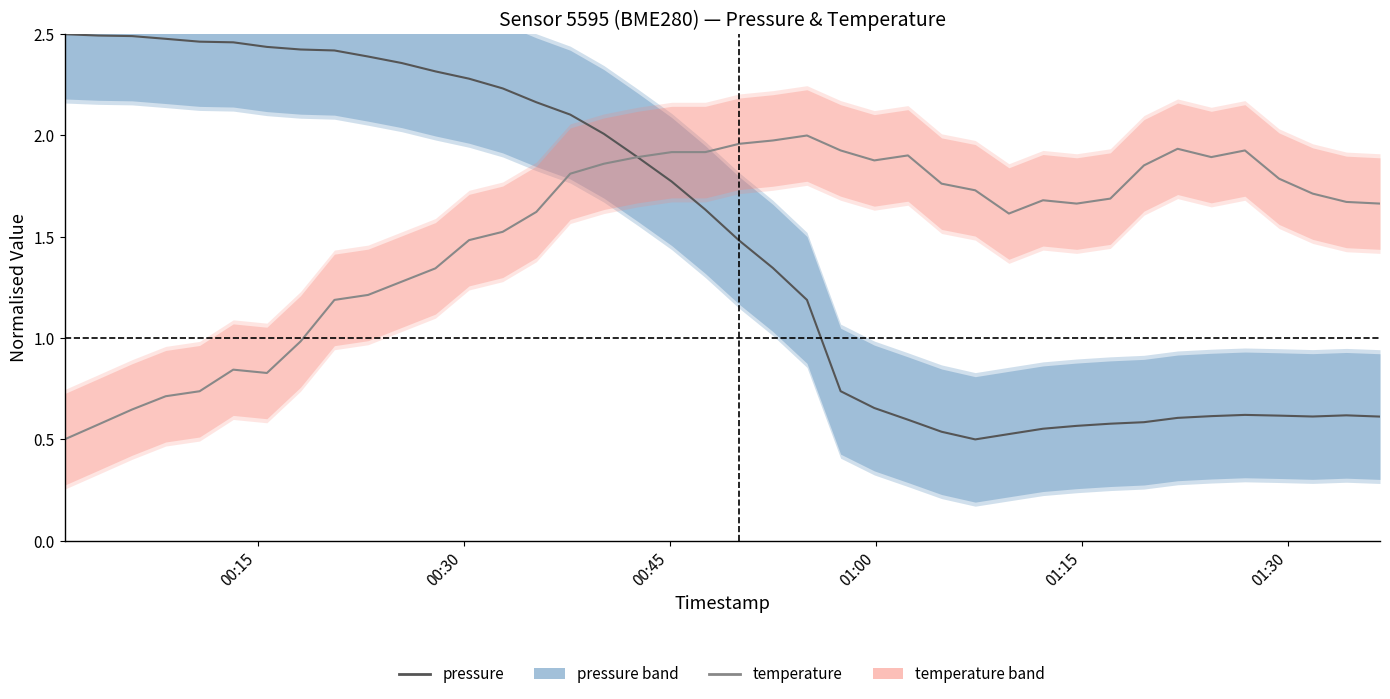

What is the average value of the temperature series?

1.5